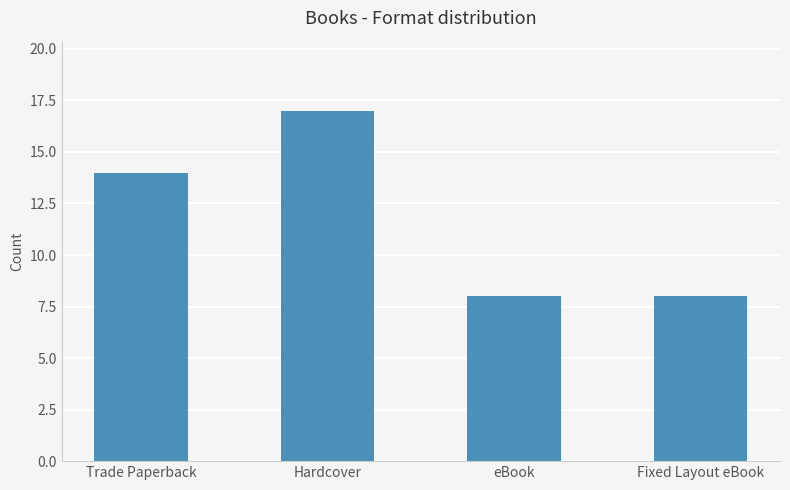

Between Trade Paperback and eBook, which is larger?

Trade Paperback